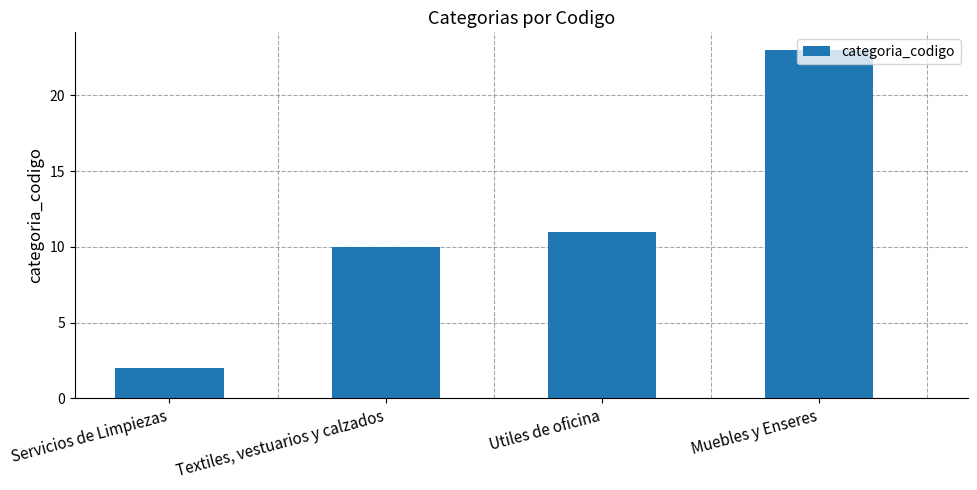

What is the difference between the maximum and minimum values?

21